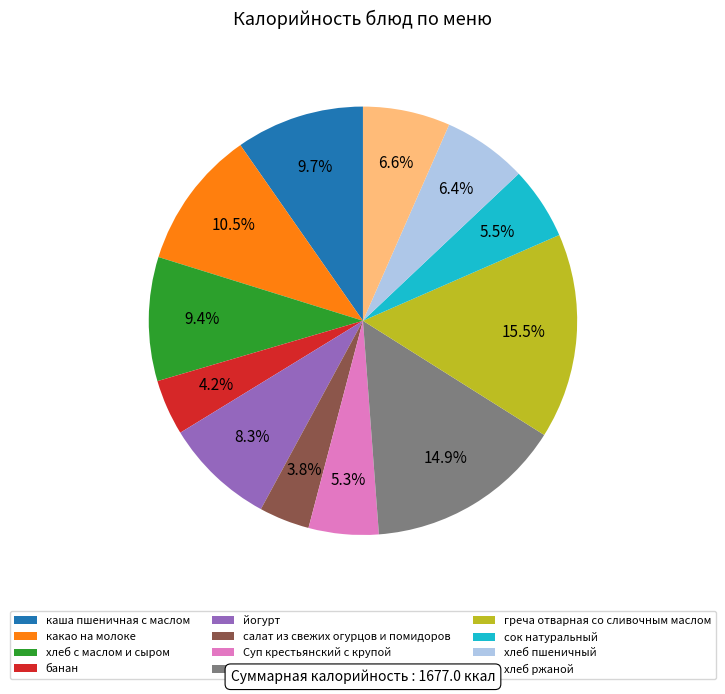

Is the sum of банан and хлеб ржаной greater than half?

No